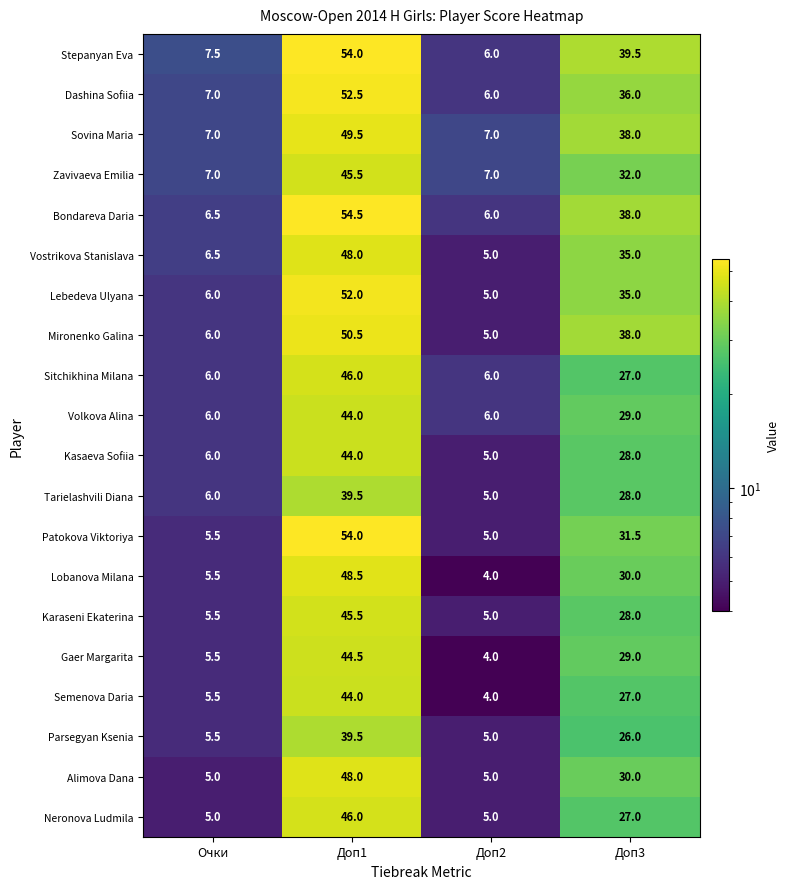

What is the sum of the Bondareva Daria values at Доп3 and Доп1?

92.5